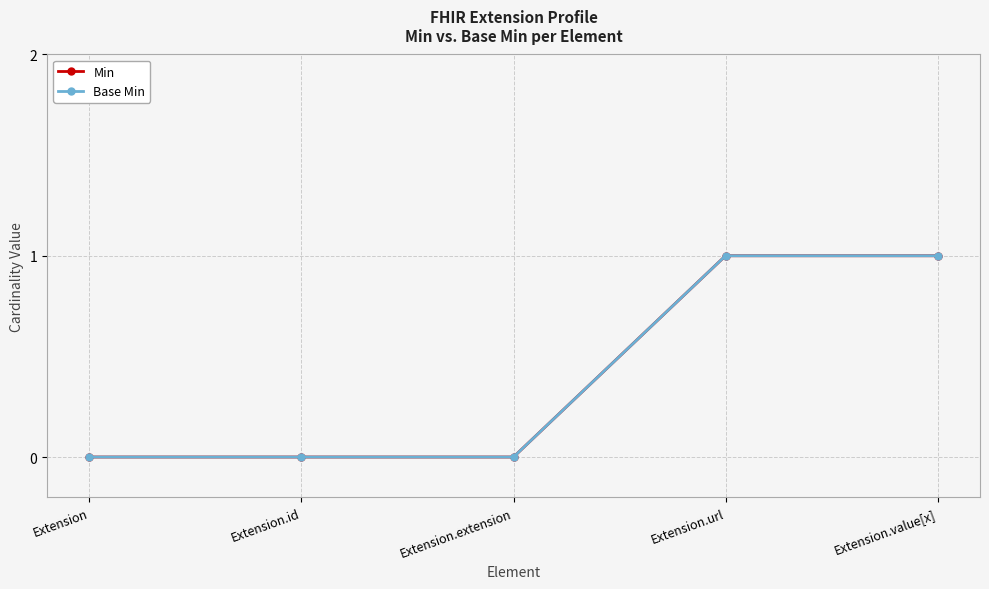

What is the label of the 5th point from the right?

Extension